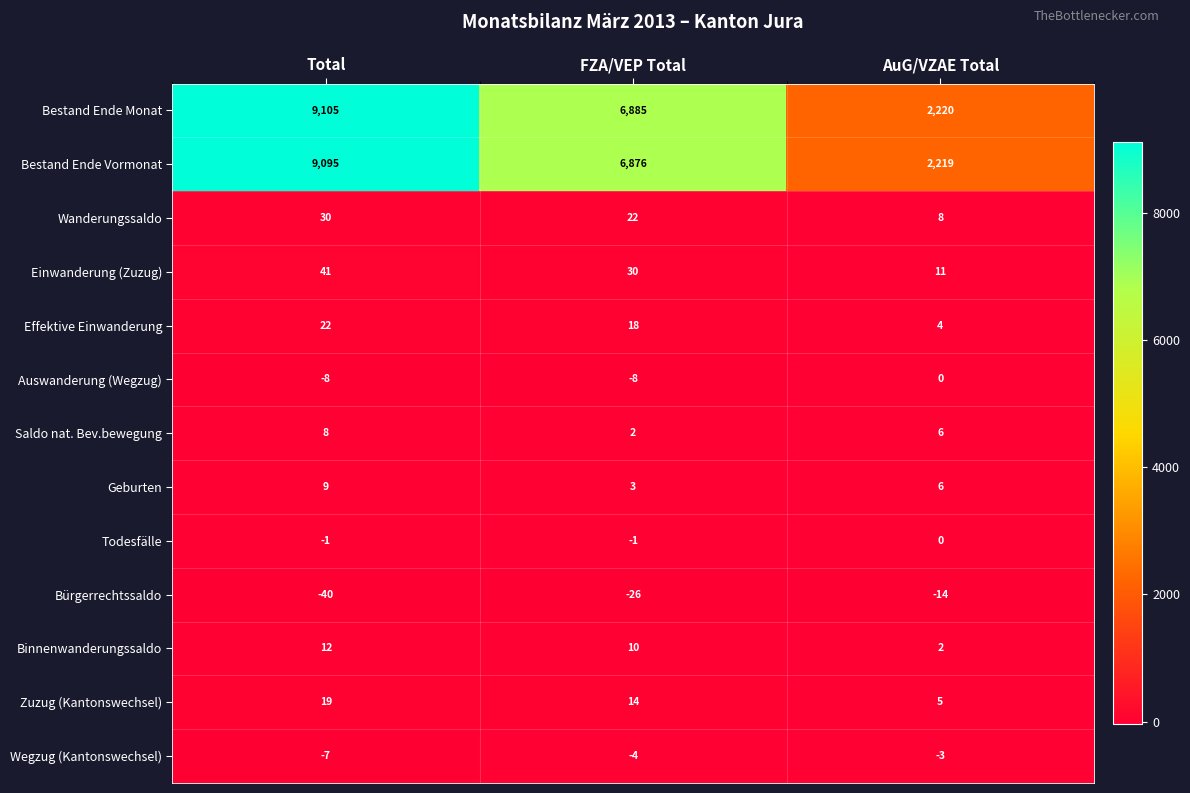

Which series has the largest total across all categories?

Bestand Ende Monat